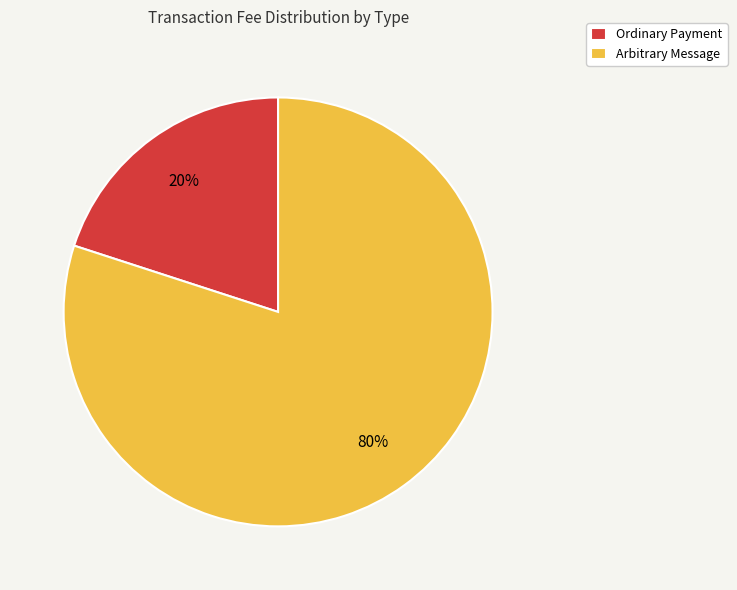

How many segments does this pie chart have?

2